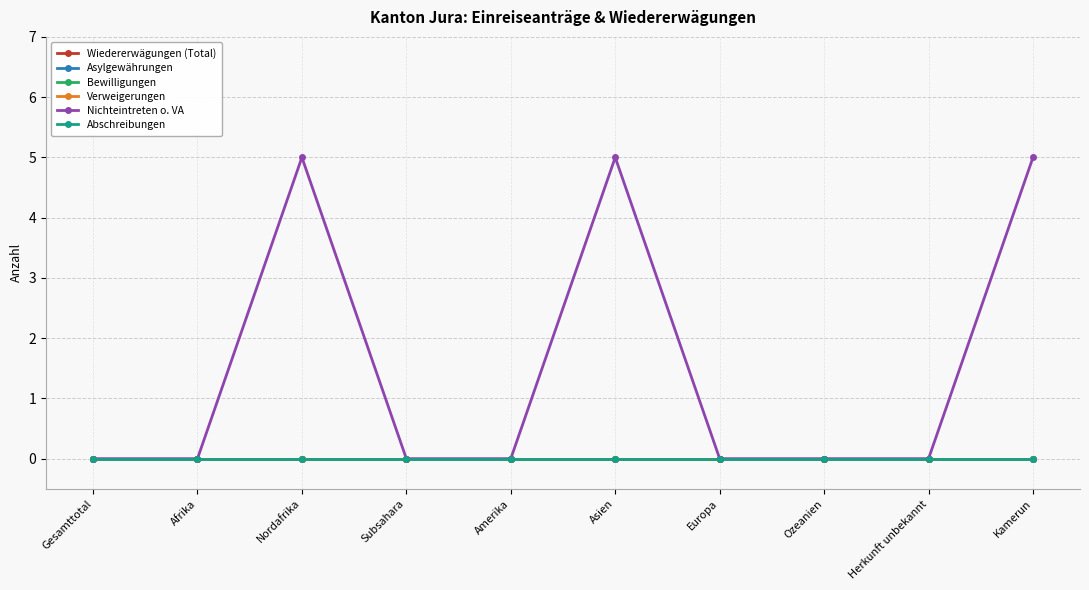

Is this an area chart (filled region under the line)?

No